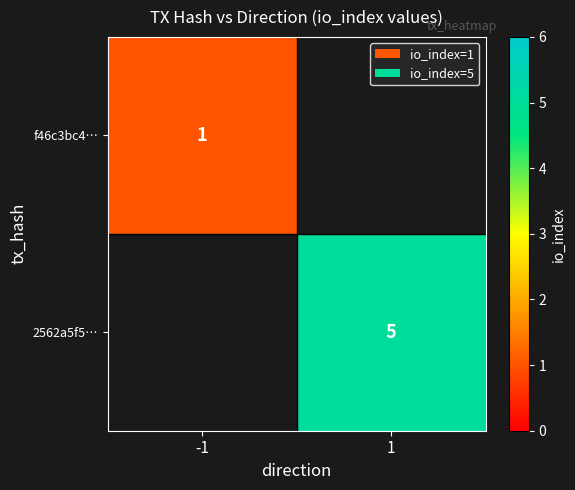

True or false: f46c3bc4… has a value of 1 at -1.

True